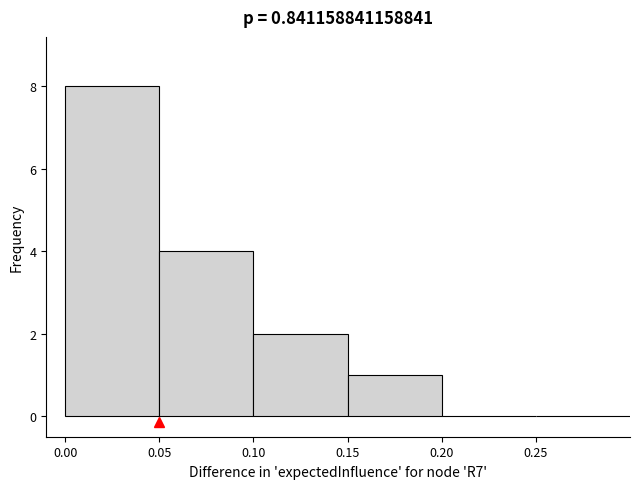

Over which range of the x-axis is the bar tallest?

0.00 to 0.05